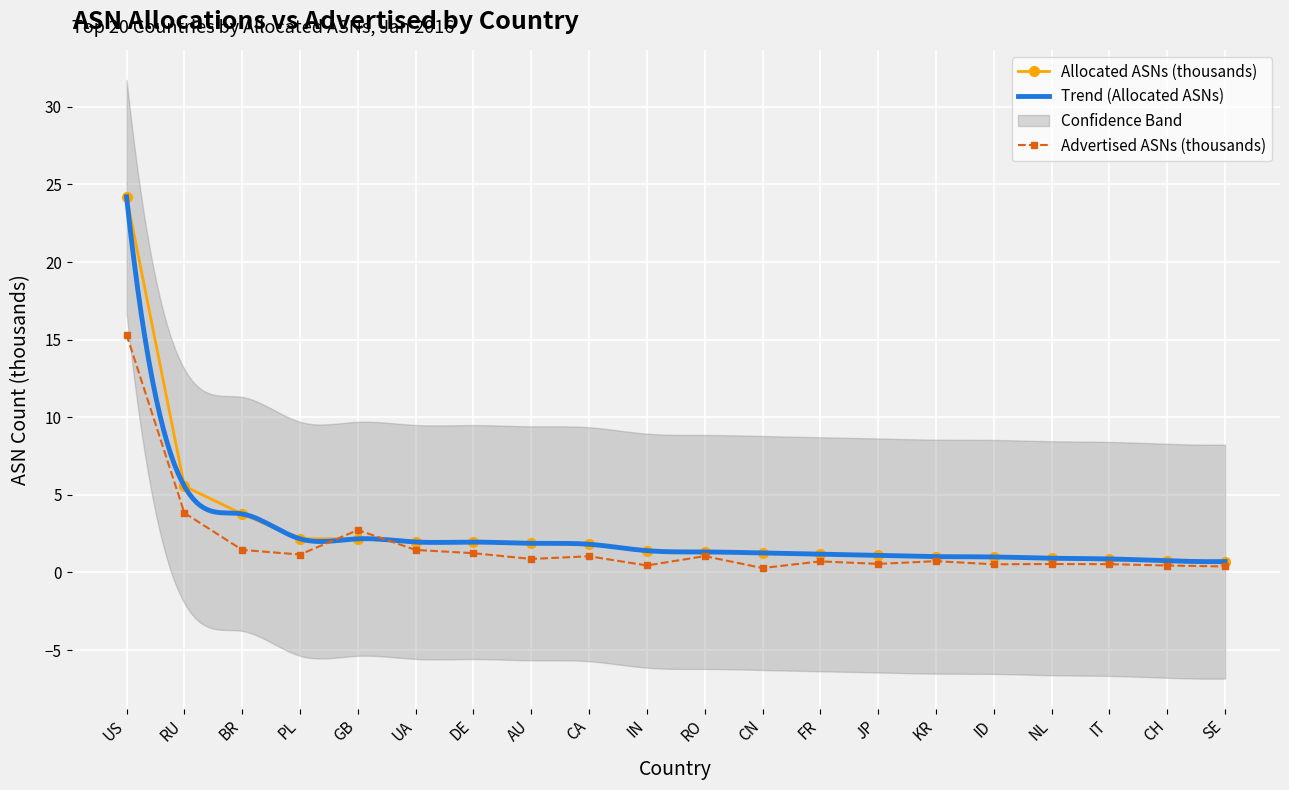

What is the label of the 20th point from the right?

US